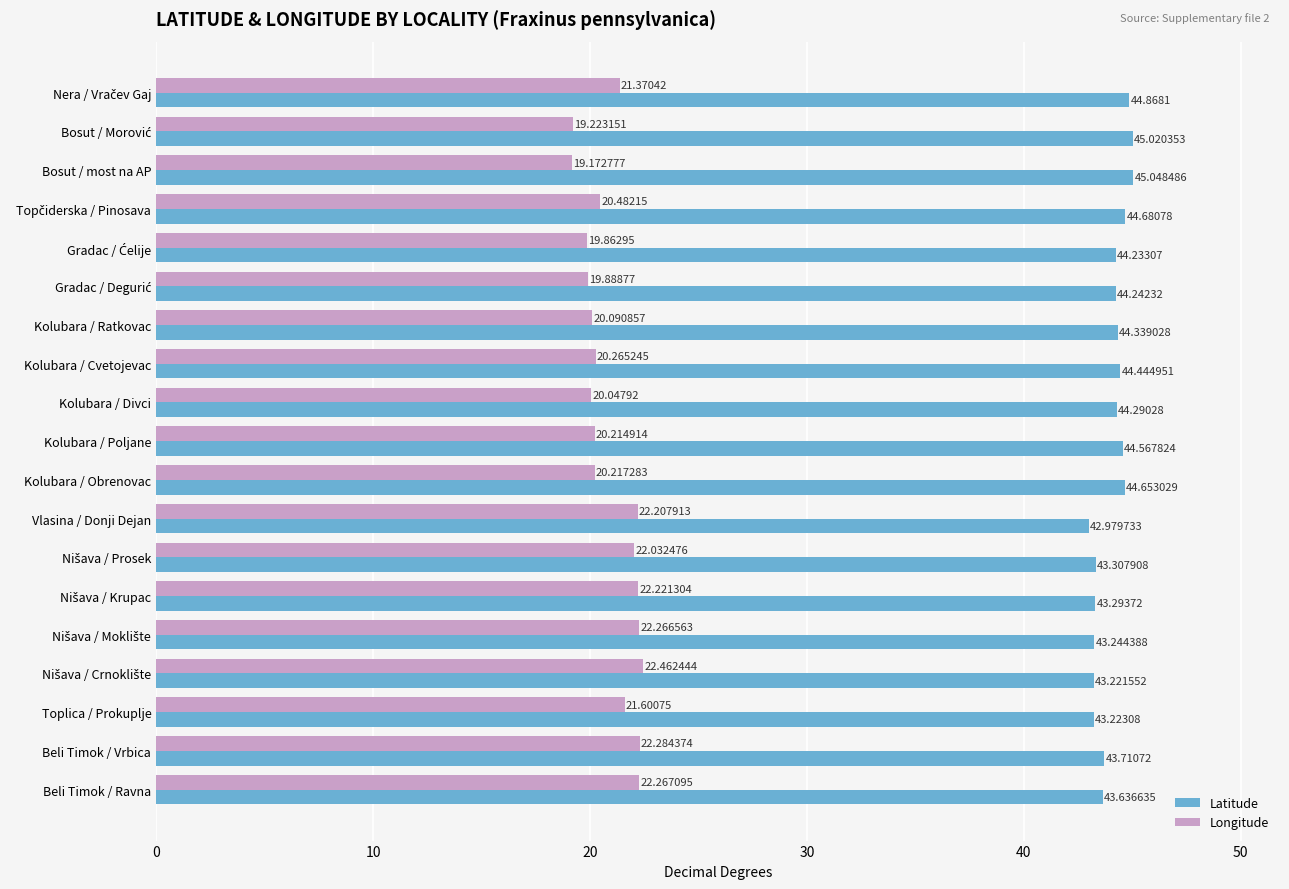

Which series has the largest range (max minus min)?

Longitude